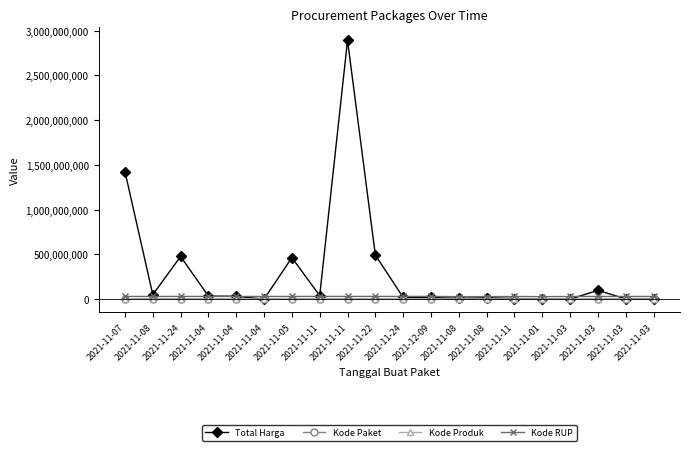

How many lines are shown in the chart?

4